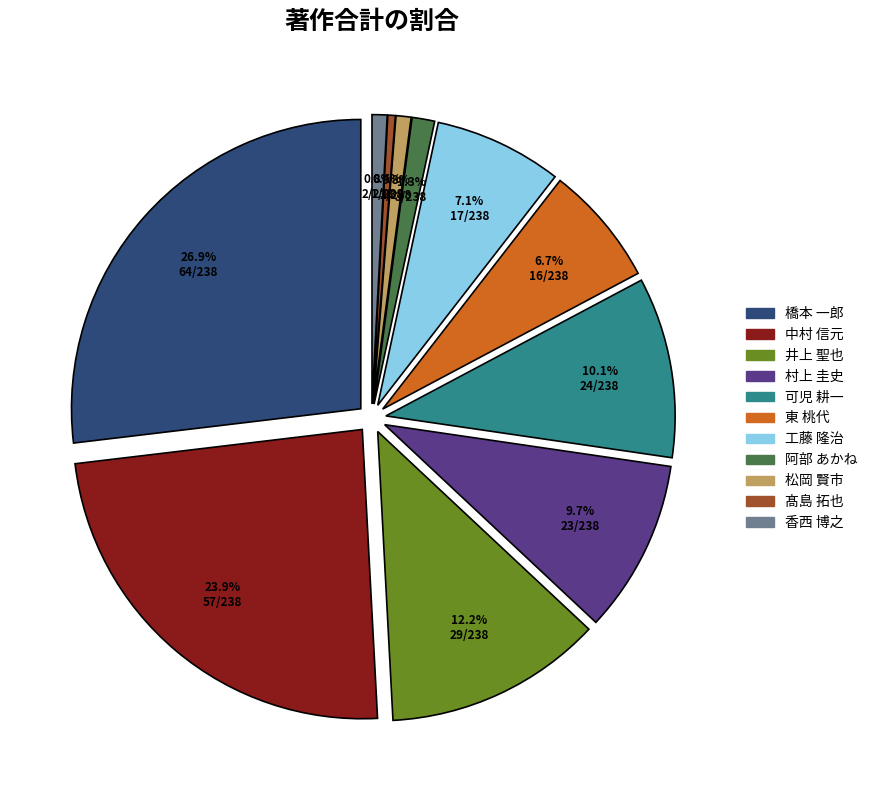

The 工藤 隆治 slice represents 17% of the pie. True or false?

False